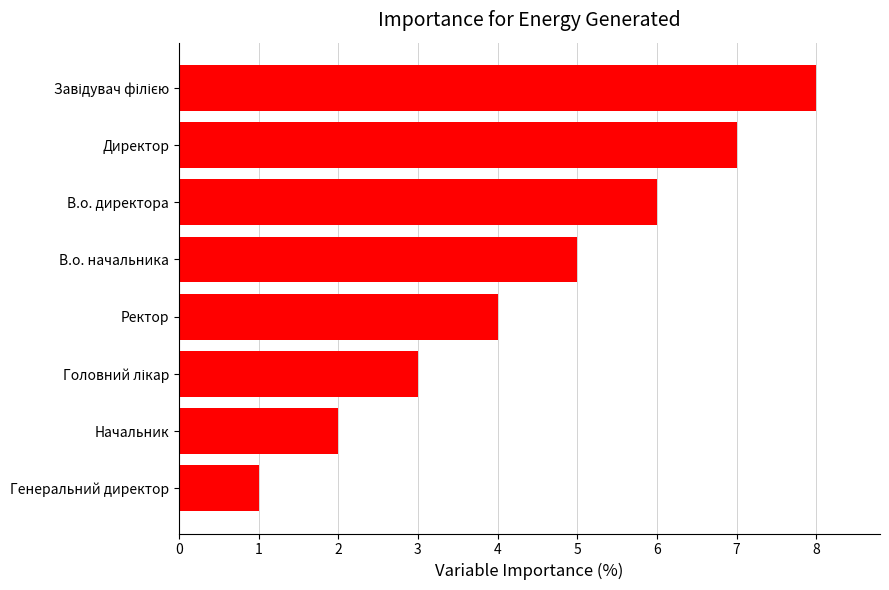

What is the difference between the second highest and minimum values?

6